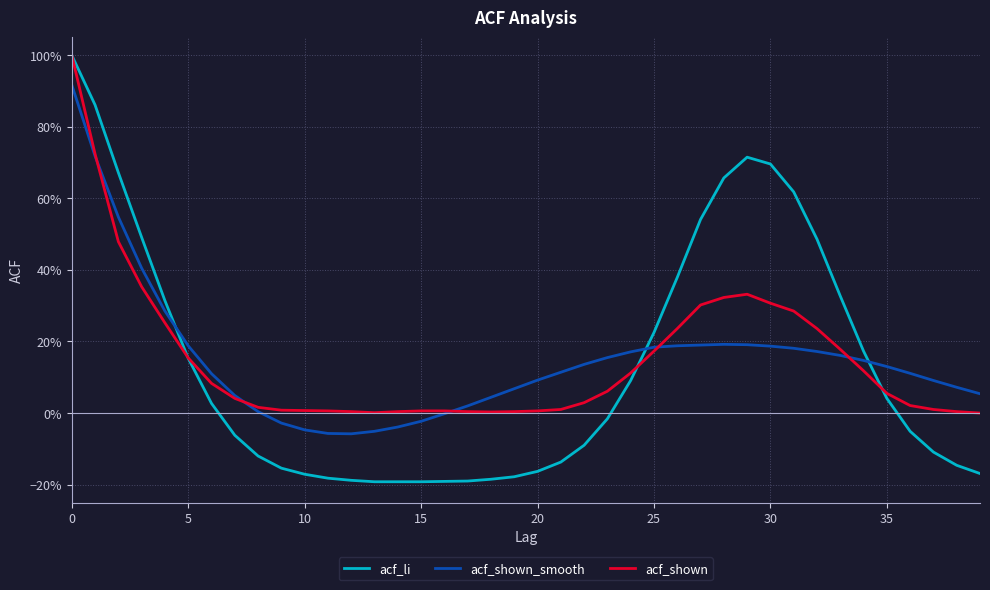

At which category does acf_shown_smooth reach its first local valley?

12